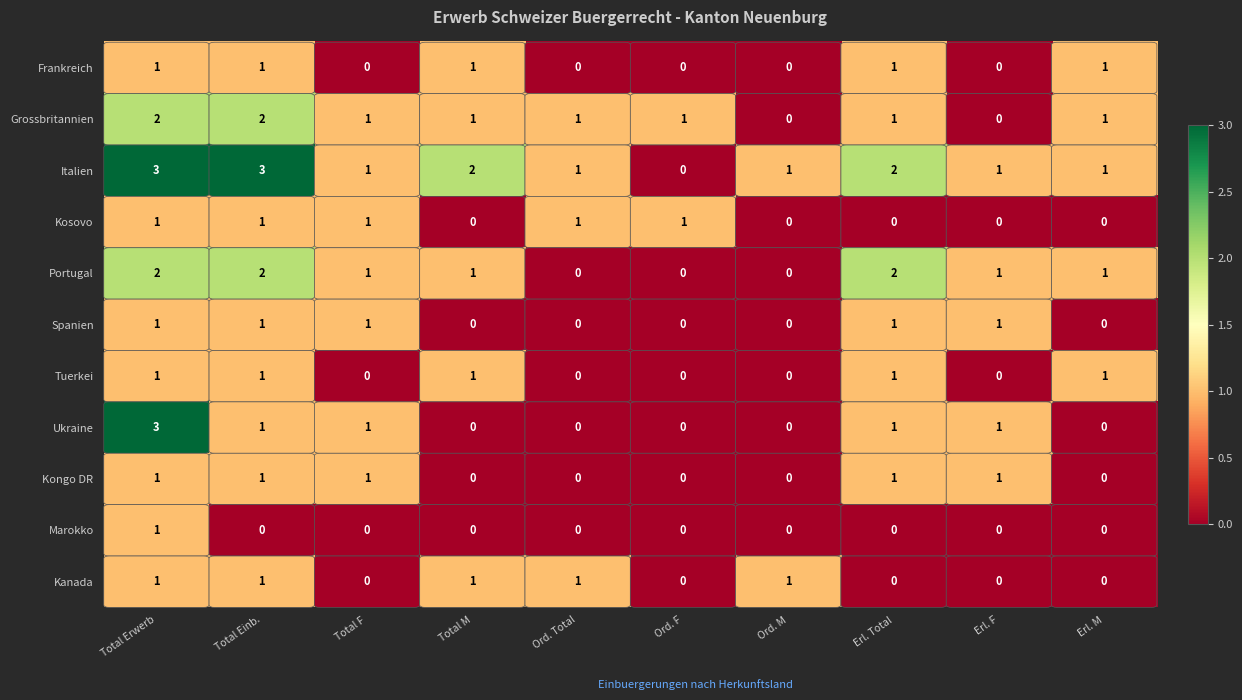

The value of Grossbritannien at Total M is 1. True or false?

True